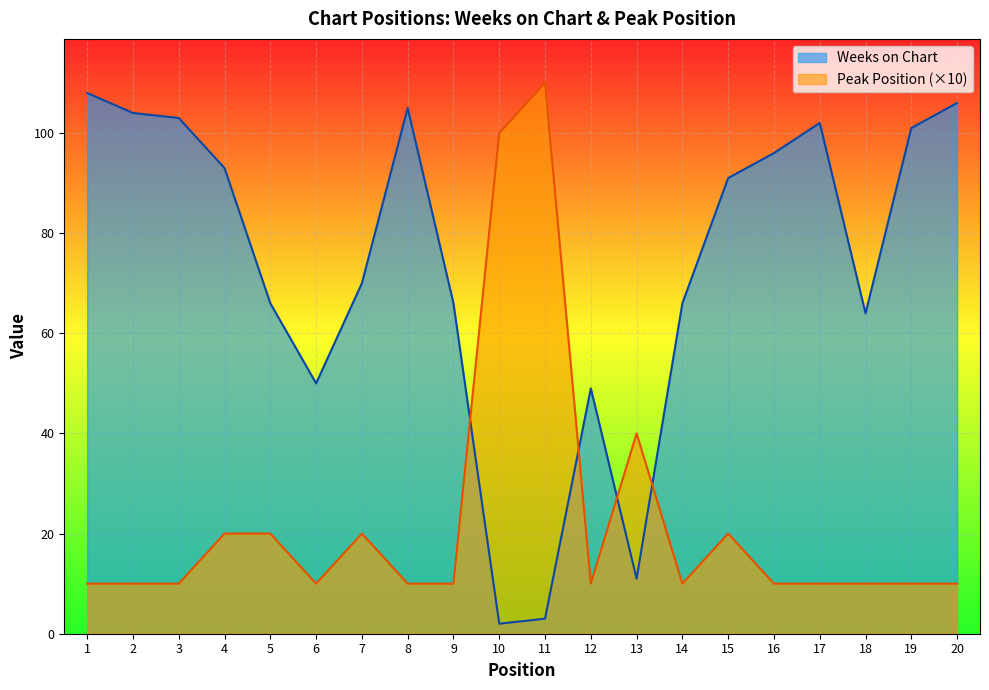

Reading left to right, extract all data points from this chart.

Weeks on Chart: 1=108	2=104	3=103	4=93	5=66	6=50	7=70	8=105	9=66	10=2	11=3	12=49	13=11	14=66	15=91	16=96	17=102	18=64	19=101	20=106
Peak Position: 1=10	2=10	3=10	4=20	5=20	6=10	7=20	8=10	9=10	10=100	11=110	12=10	13=40	14=10	15=20	16=10	17=10	18=10	19=10	20=10